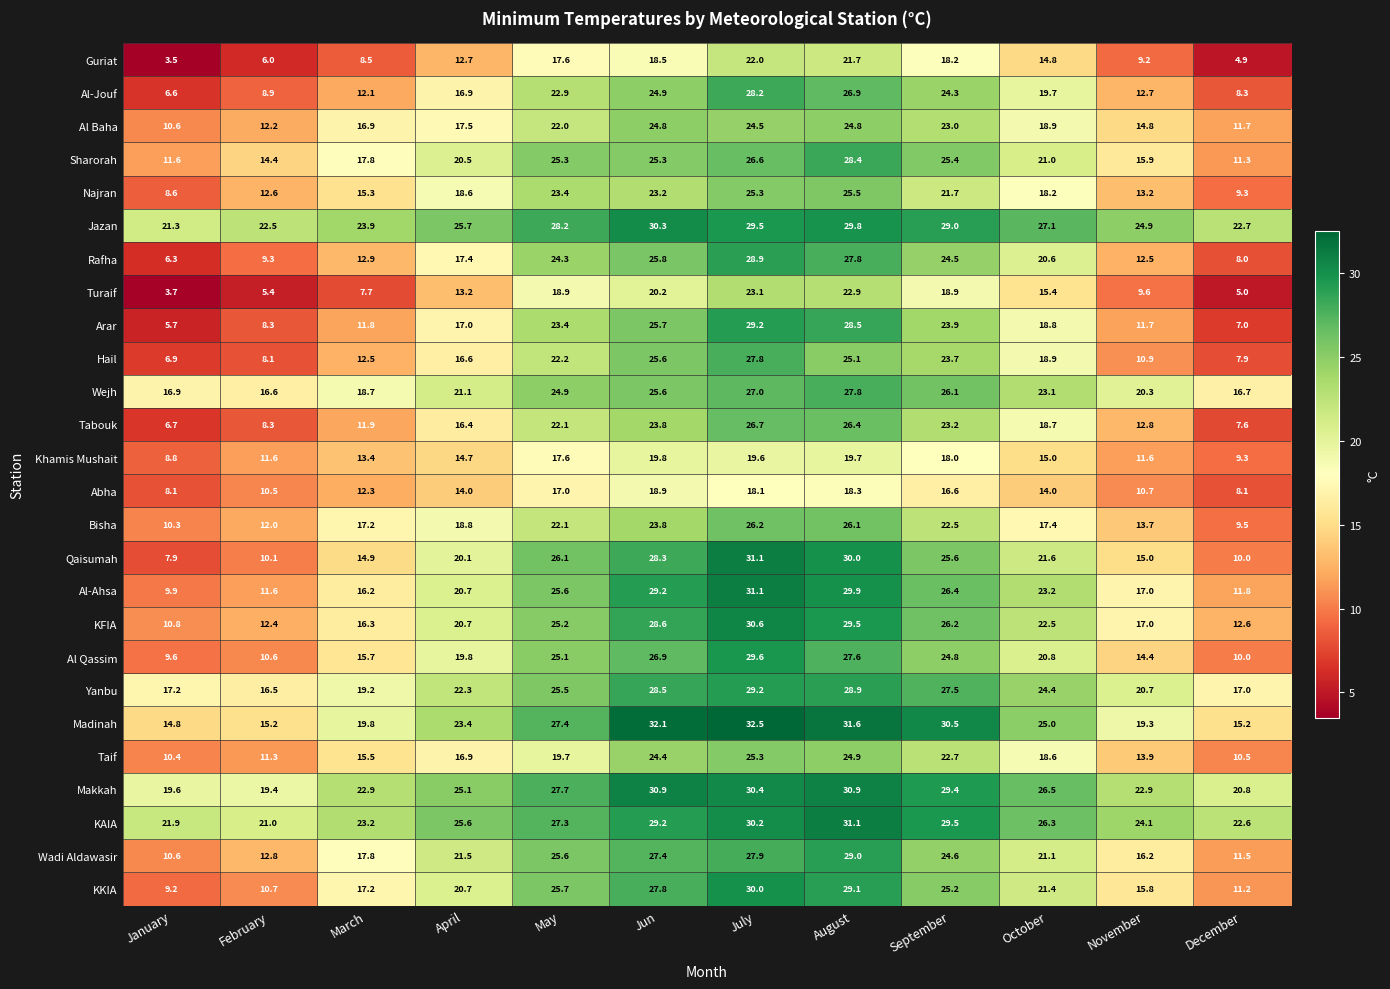

Count the number of data series in this chart.

26